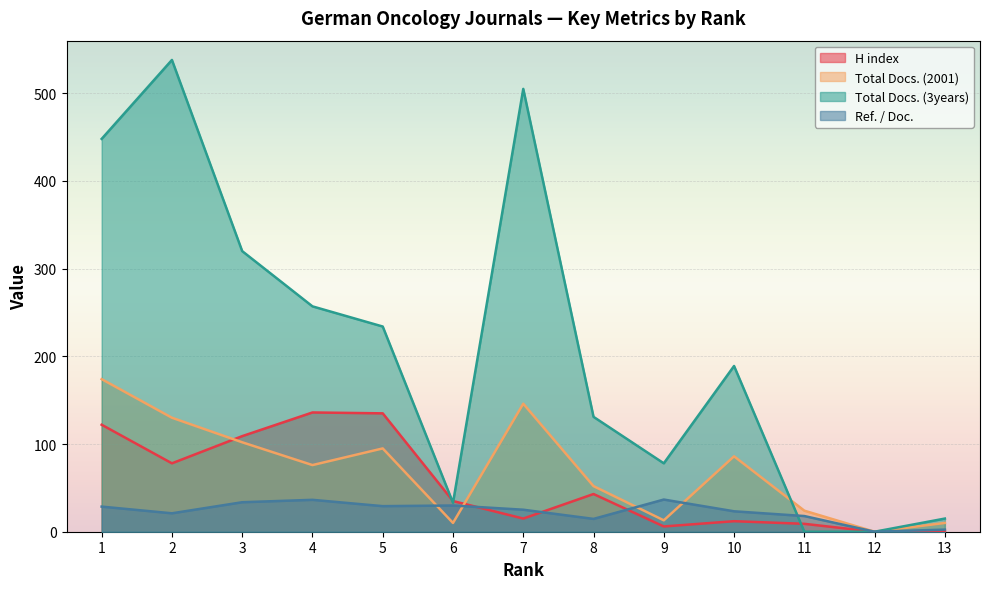

What is the sum of the Total Docs. (2001) values at 2 and 12?

130.0